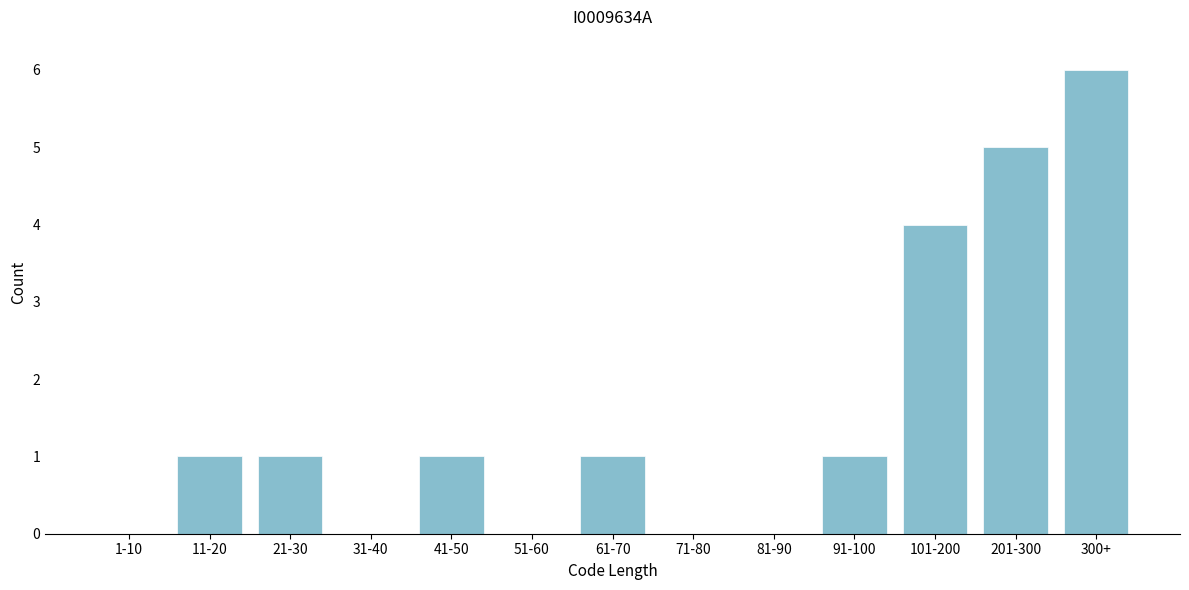

Reading left to right, extract all data points from this chart.

1-10=0	11-20=1	21-30=1	31-40=0	41-50=1	51-60=0	61-70=1	71-80=0	81-90=0	91-100=1	101-200=4	201-300=5	300+=6